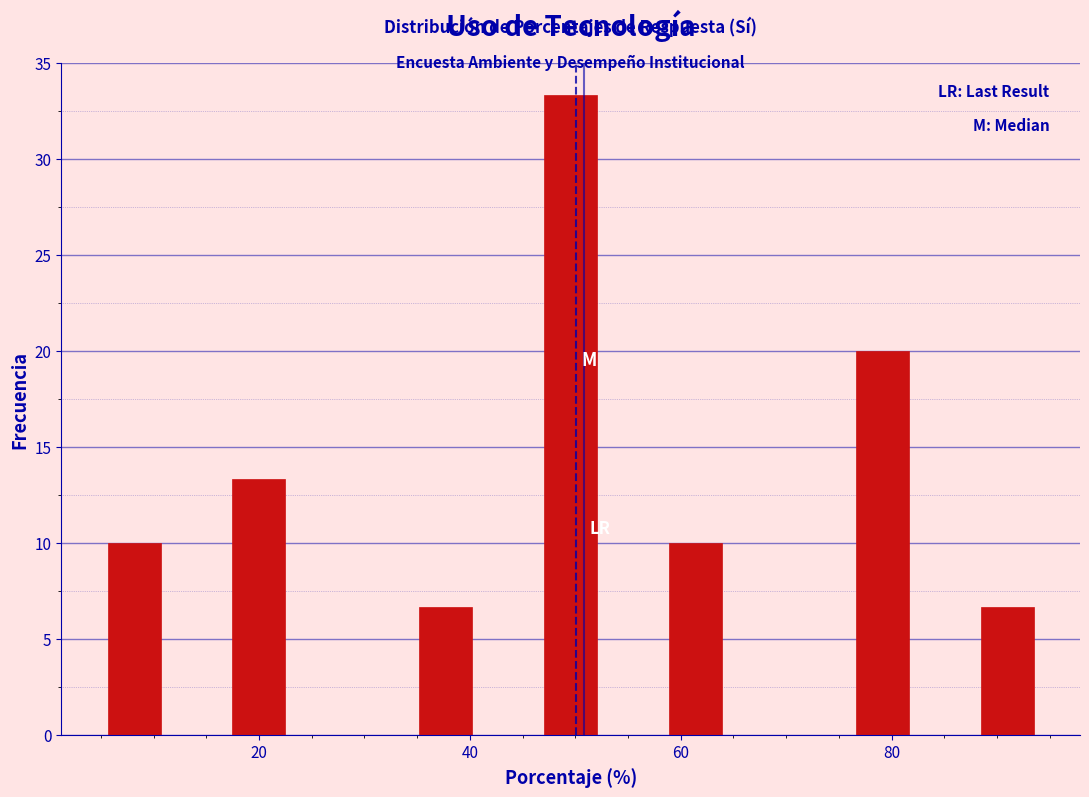

Read against the x-axis, roughly where is the centre of the tallest bar?

50